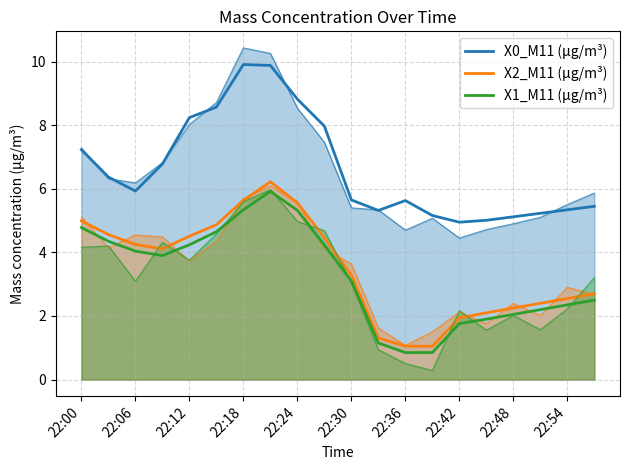

How many data points in X0_M11 (μg/m³) are above 5?

19